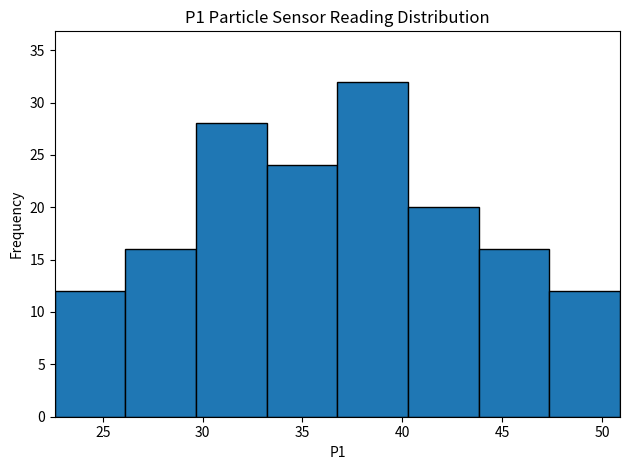

What is the height of the bar covering 33.0 to 37.0 on the x-axis? Neither the bar edges nor the heights are printed on the chart, so give them approximately, as read against the axes.

24